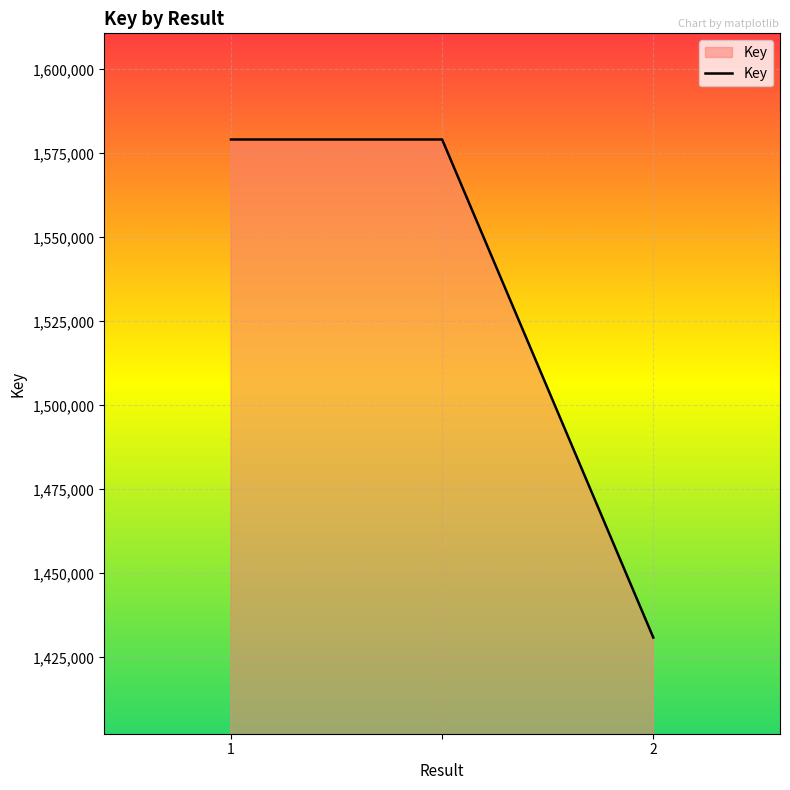

What is the greatest value displayed?

1579119